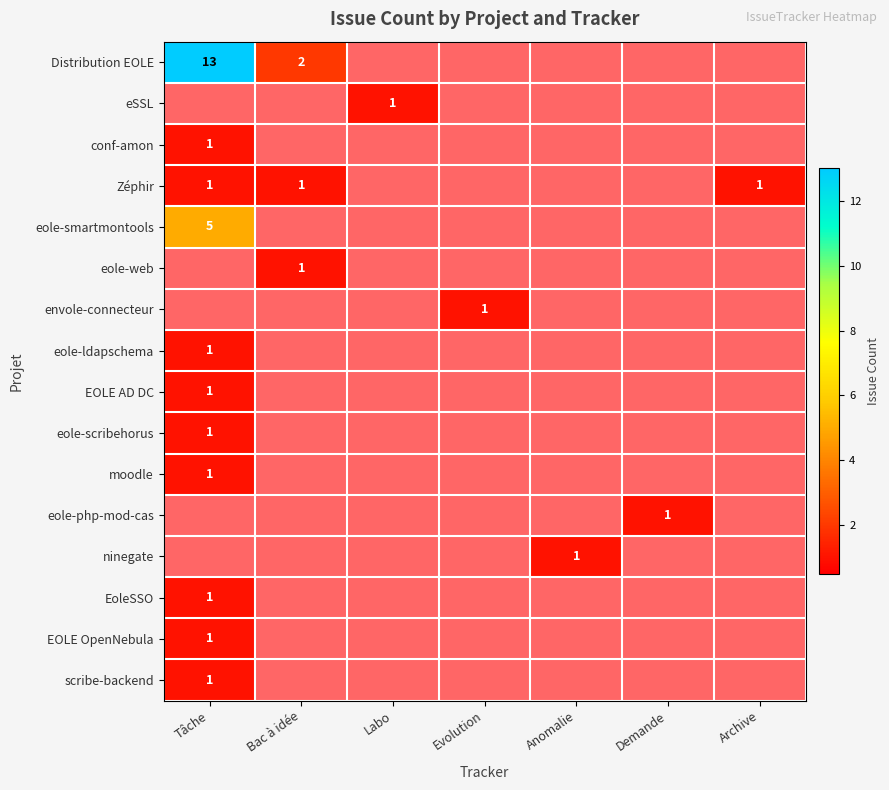

Count the number of data series in this chart.

16